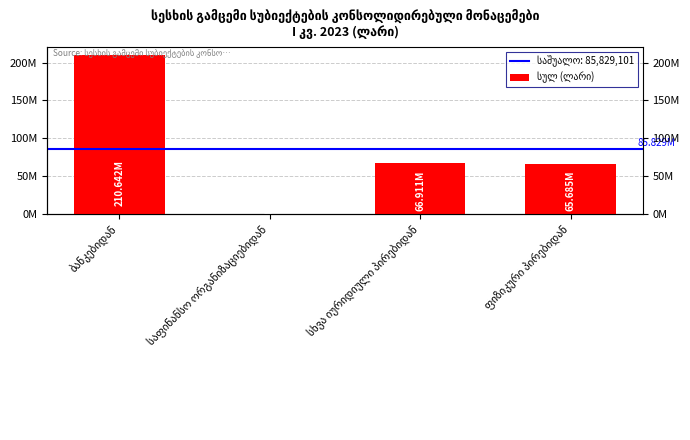

What is the difference between the values at ბანკებიდან and ფიზიკური პირებიდან?

144957466.2